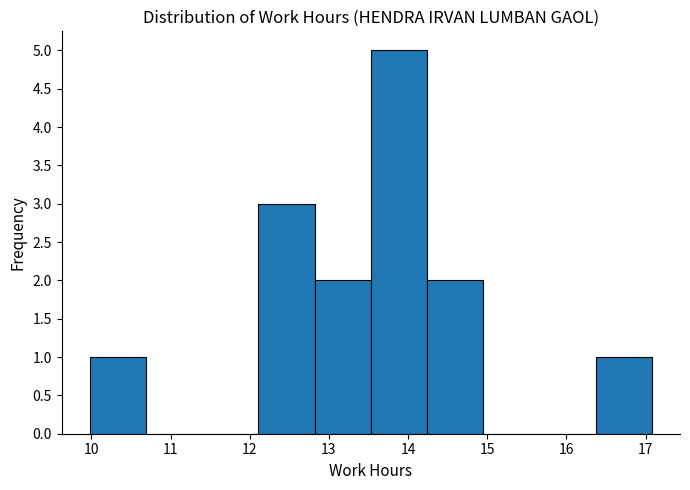

Reading left to right, list every bar in this chart as the range it spans on the x-axis followed by its height. Neither the bar edges nor the heights are printed on the chart, so give them approximately, as read against the axes.

9.98 to 10.69: 1
10.69 to 11.40: 0
11.40 to 12.11: 0
12.11 to 12.82: 3
12.82 to 13.53: 2
13.53 to 14.24: 5
14.24 to 14.95: 2
14.95 to 15.66: 0
15.66 to 16.37: 0
16.37 to 17.08: 1